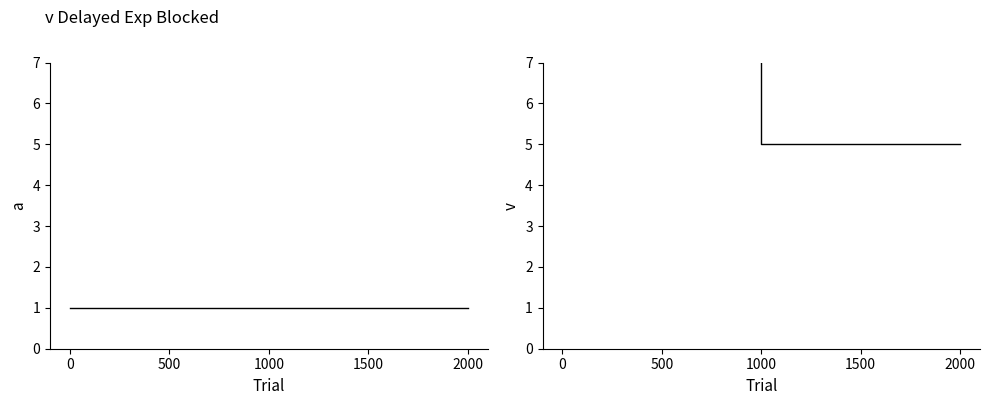

How many categories are shown in the chart?

3